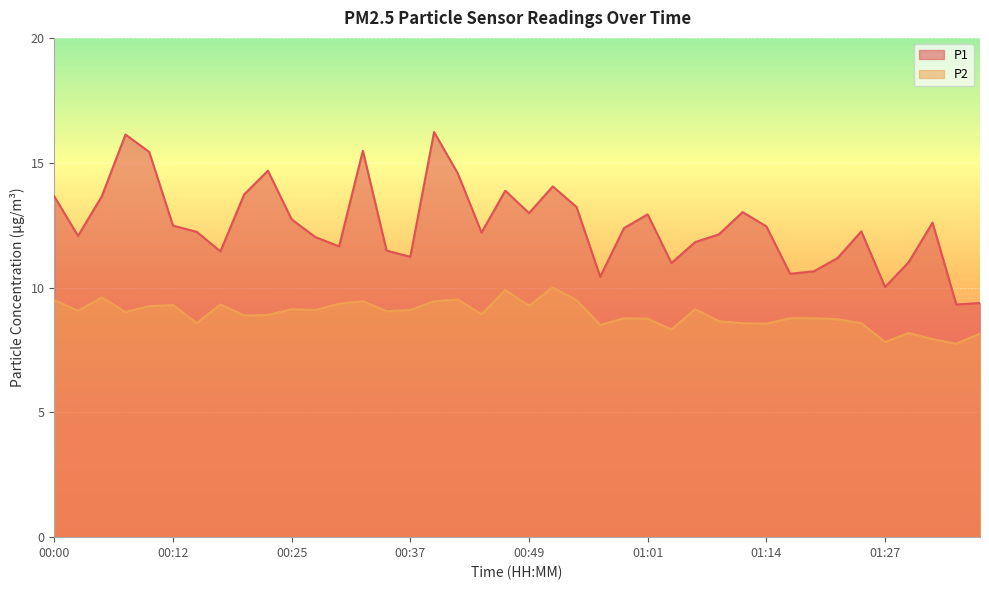

What is the label of the 35th point from the left?

01:25